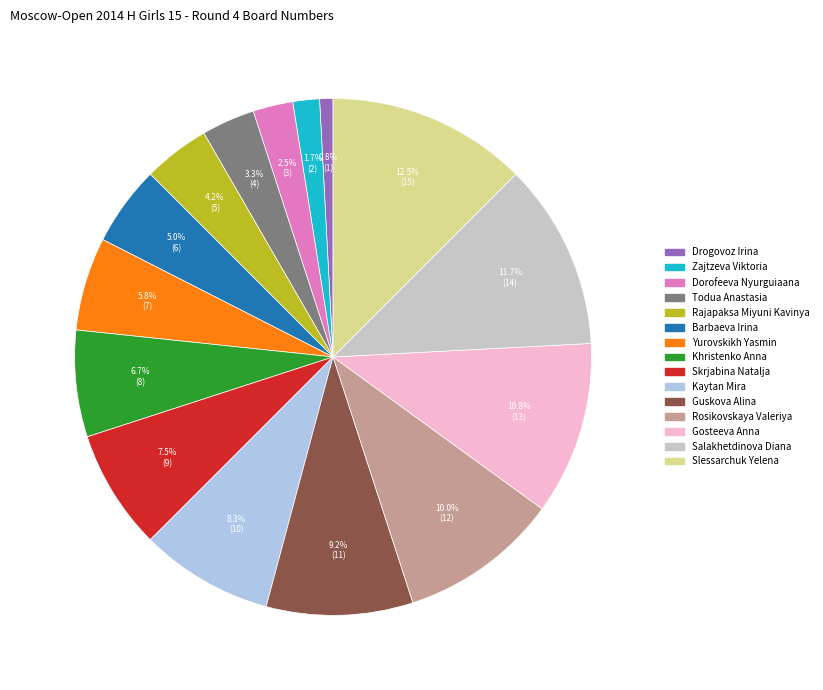

Which slice is the largest?

Slessarchuk Yelena